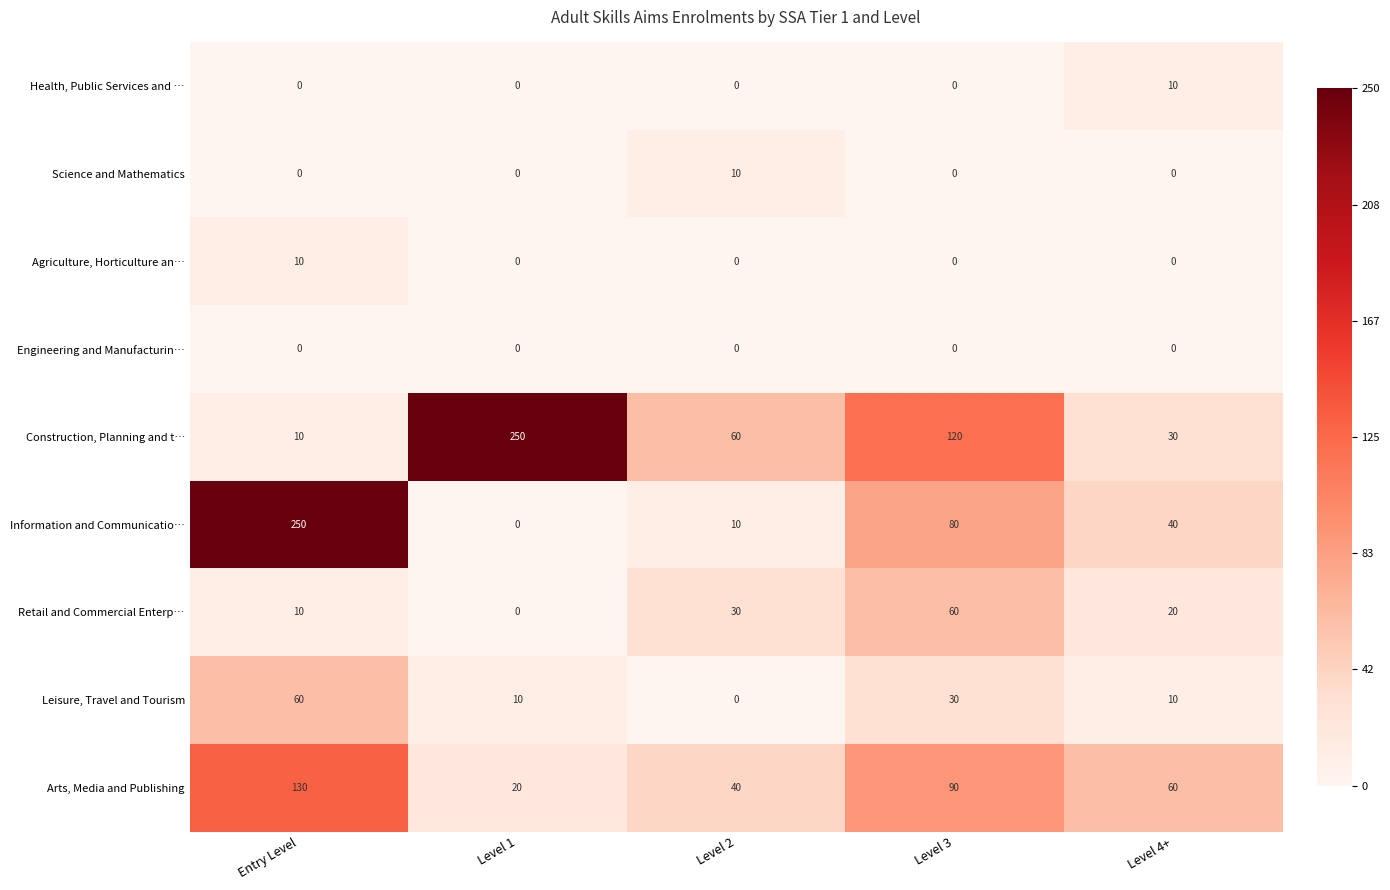

Between Level 1 and Level 3, which series saw the biggest shift?

Construction, Planning and t…